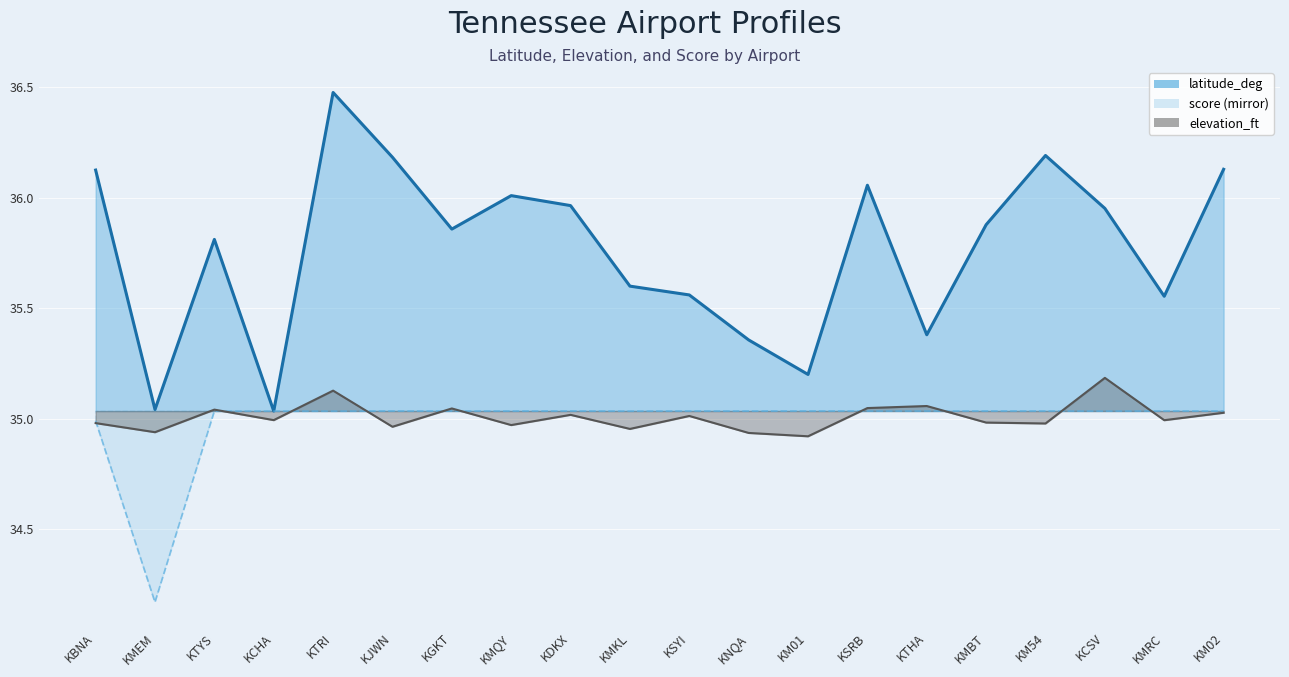

At which category does latitude_deg line reach its first local peak?

KTYS